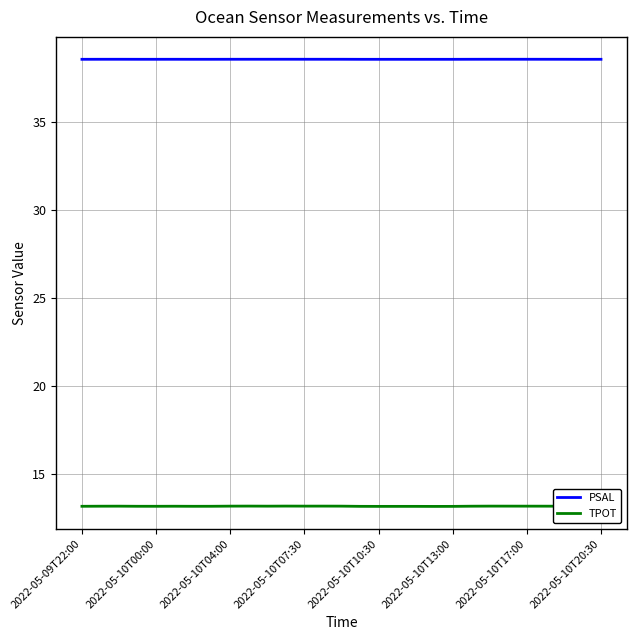

Rank the series by their average value, from lowest to highest.

TPOT, PSAL